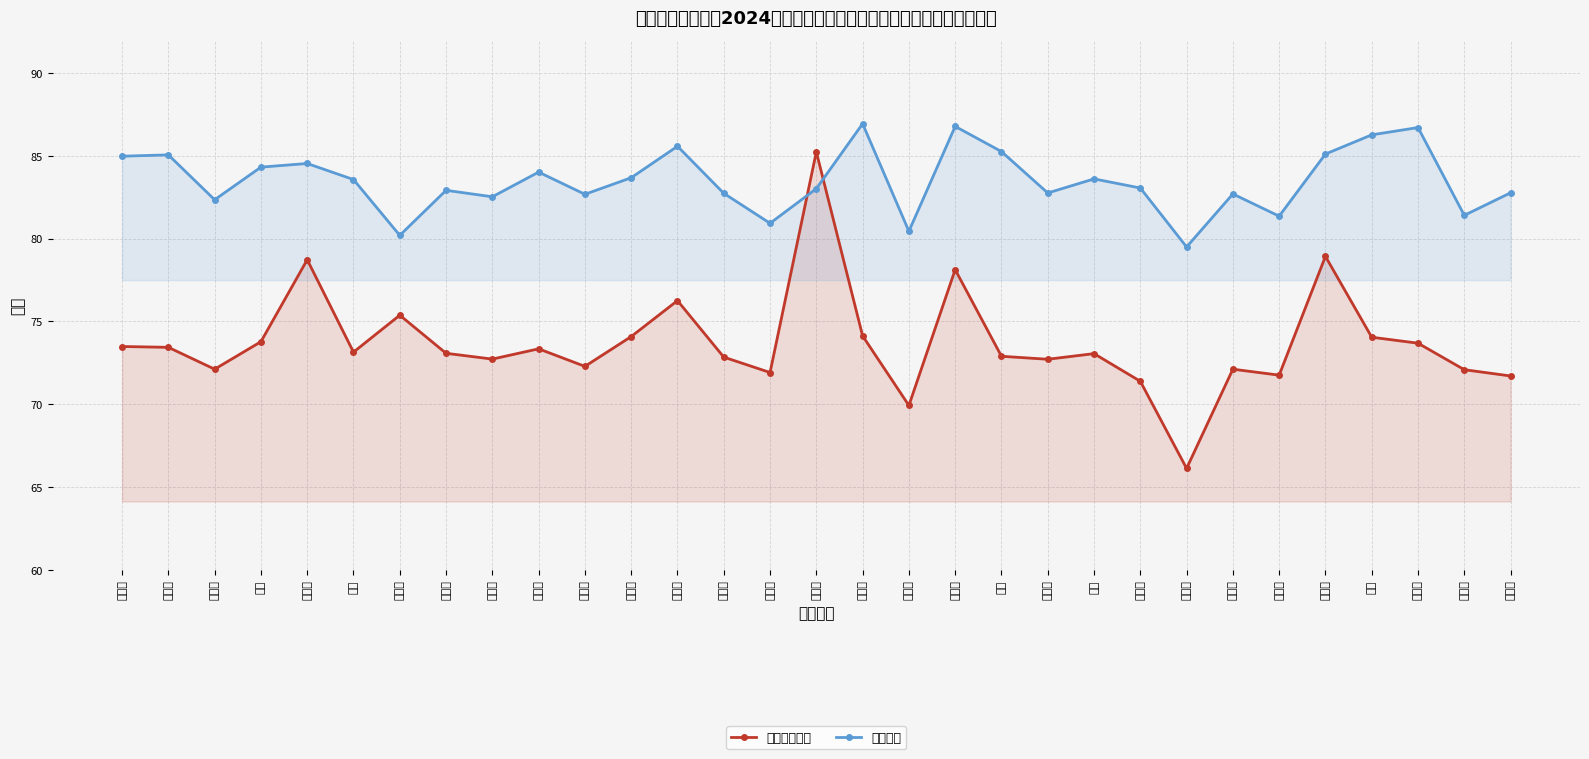

In 综合测评成绩, how many points are lower than both neighbors (excluding endpoints)?

9